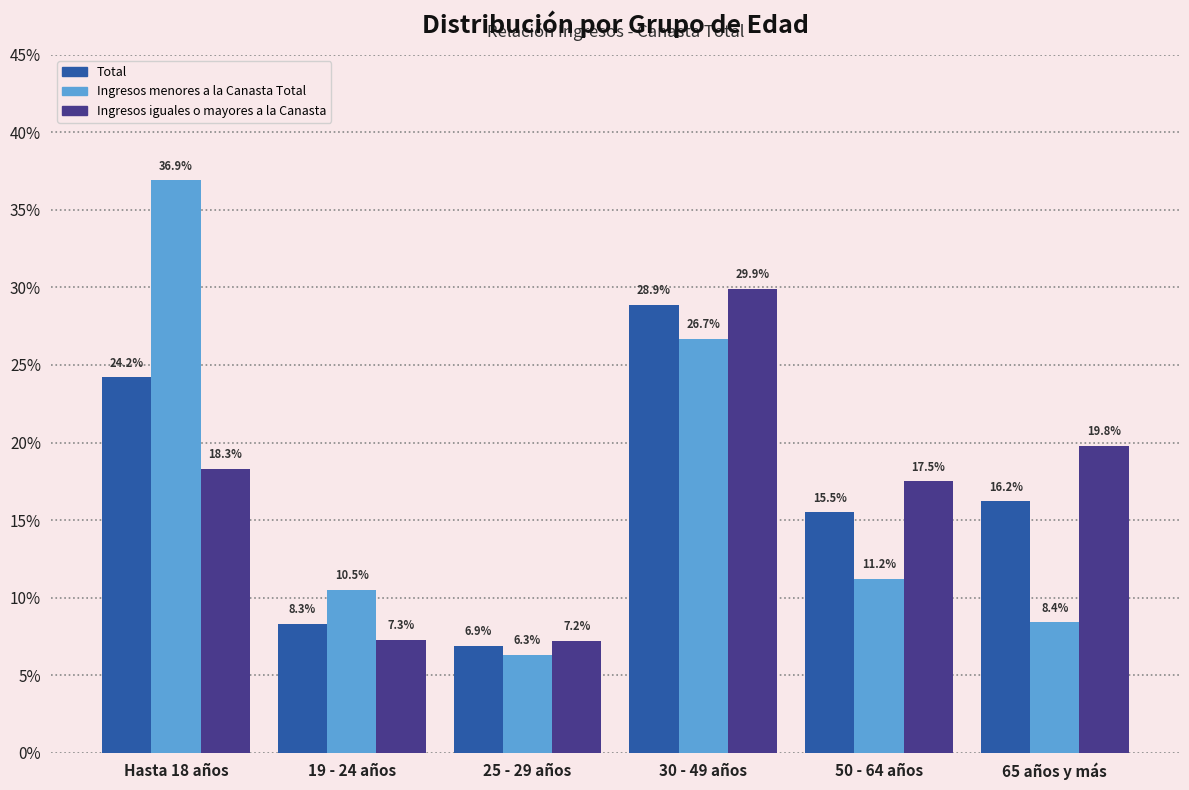

Reading left to right, list all the values displayed in this chart.

Total: 24.2	8.3	6.9	28.9	15.5	16.2
Ingresos menores a la Canasta Total: 36.9	10.5	6.3	26.7	11.2	8.4
Ingresos iguales o mayores a la Canasta: 18.3	7.3	7.2	29.9	17.5	19.8